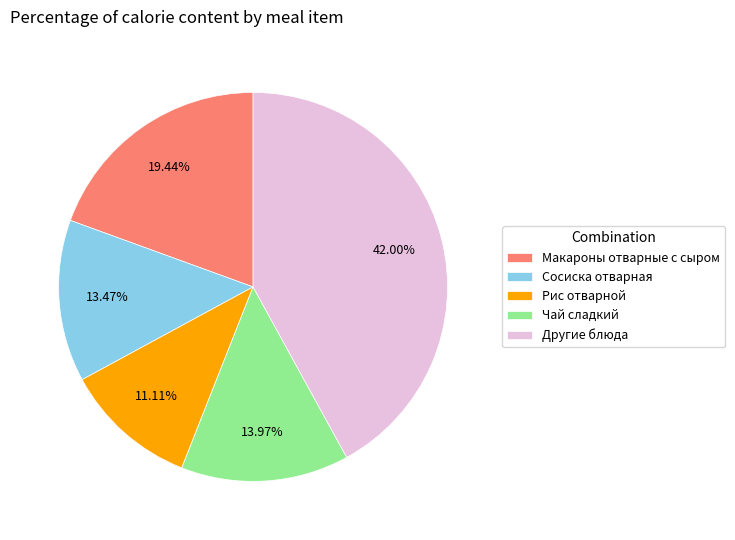

Which slice is the smallest?

Рис отварной